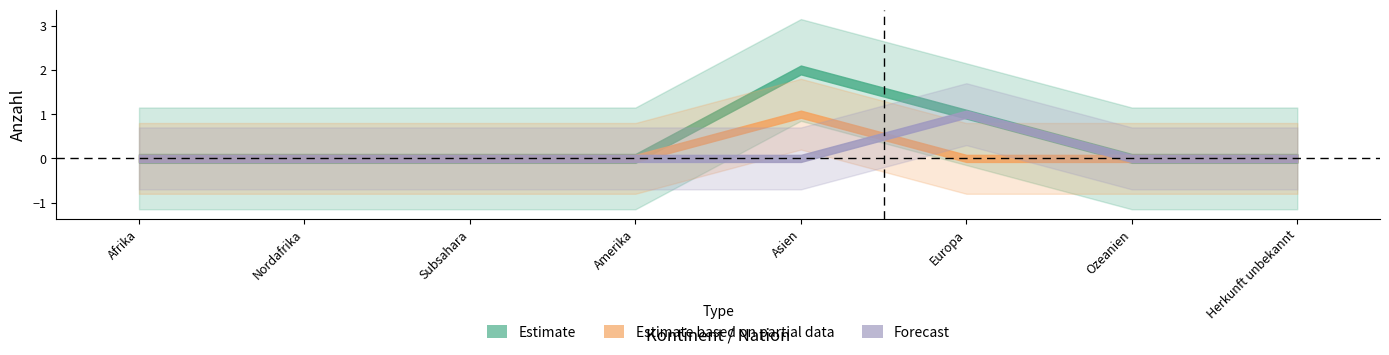

What are all the series names shown in the legend?

Estimate, Estimate based on partial data, Forecast